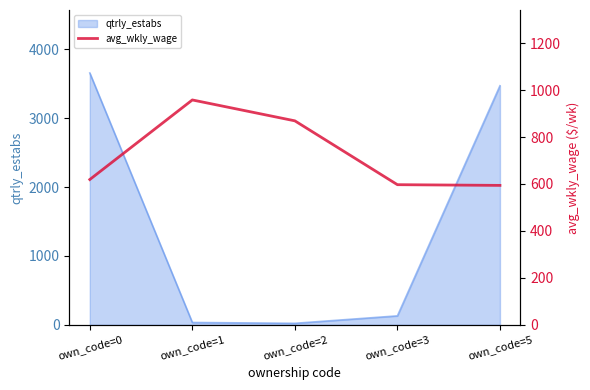

At which category does the chart reach its peak across all series?

own_code=1